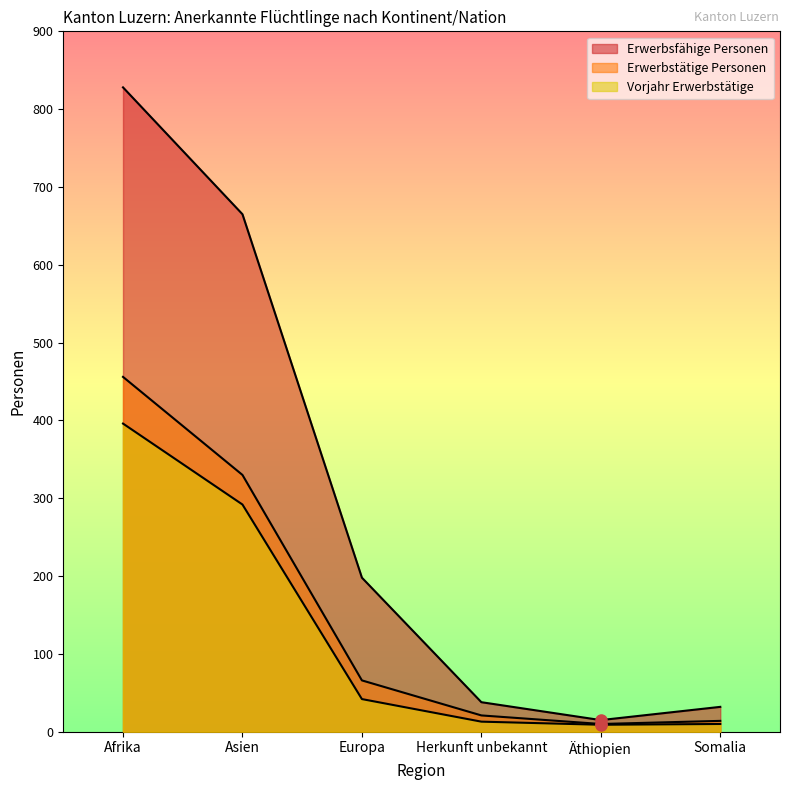

What is the total value across all series at Afrika?

1680